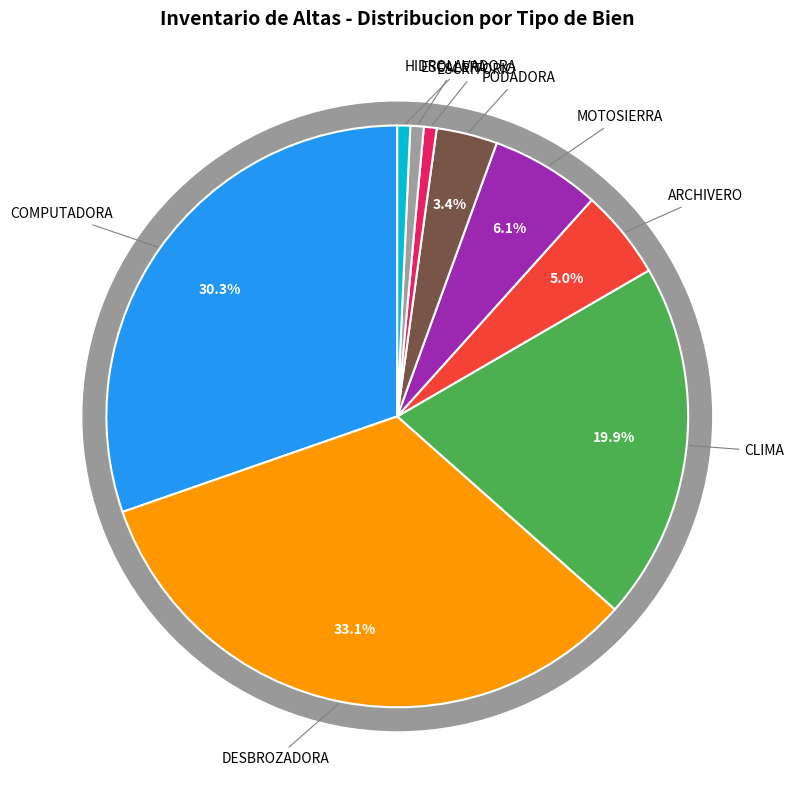

What percentage is the DESBROZADORA slice, to the nearest percent?

33%